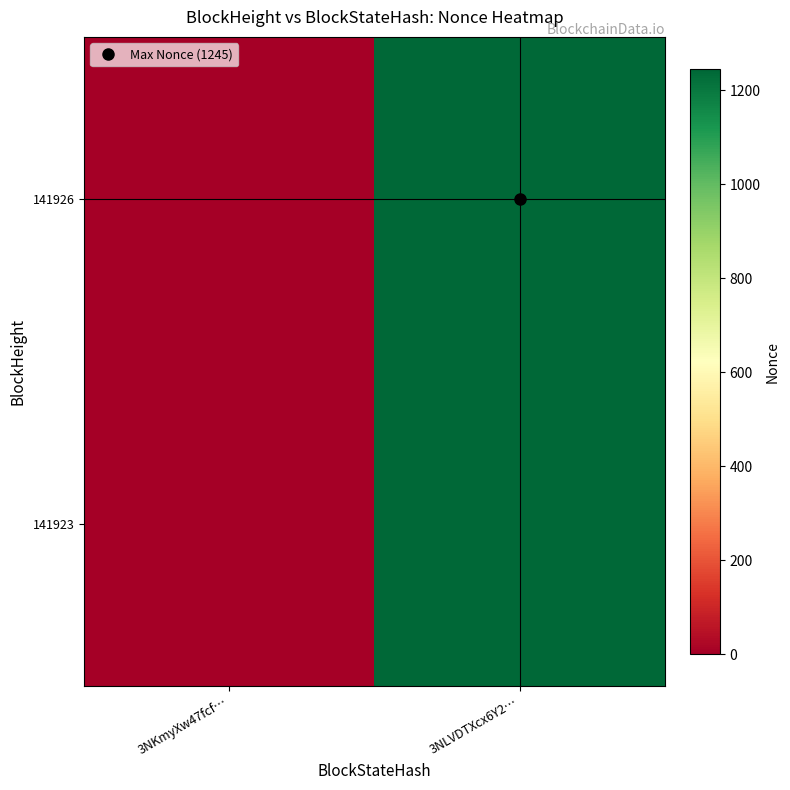

Reading right to left, what are all the values shown in this chart?

141926: 3NLVDTXcx6Y2…=1245	3NKmyXw47fcf…=0
141923: 3NLVDTXcx6Y2…=1245	3NKmyXw47fcf…=0